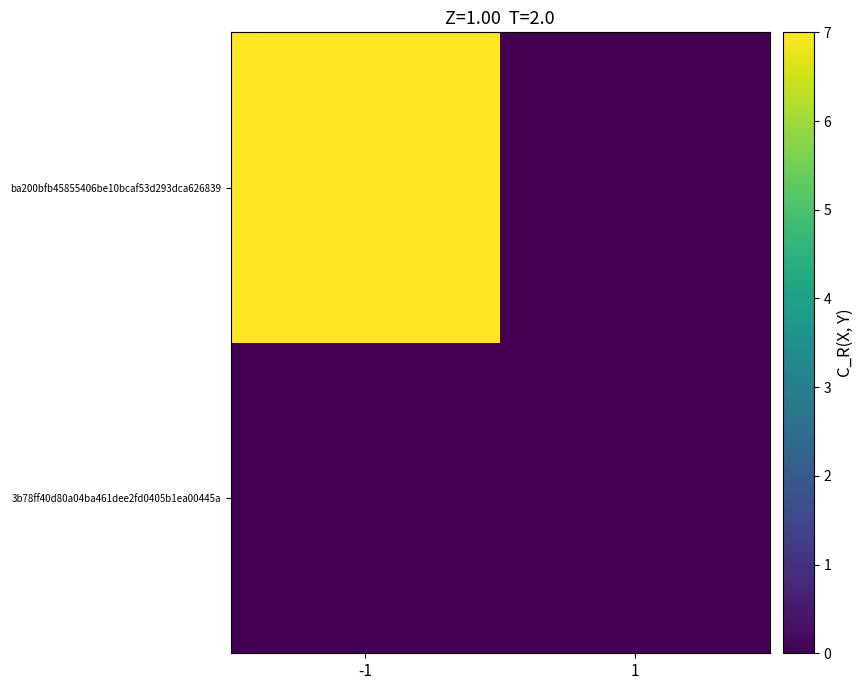

Rank the series at -1 from highest to lowest value.

ba200bfb45855406be10bcaf53d293dca626839, 3b78ff40d80a04ba461dee2fd0405b1ea00445a